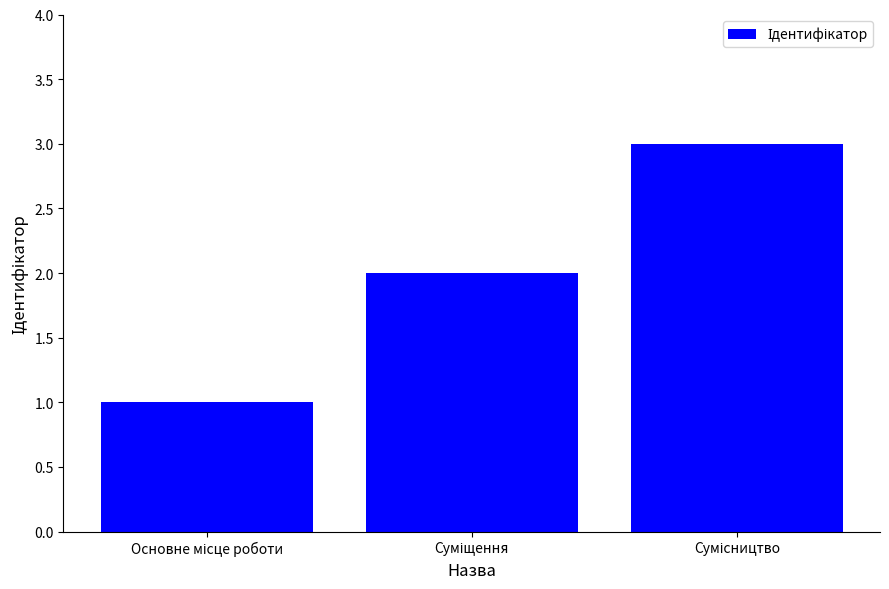

Reading left to right, what are all the values shown in this chart?

1	2	3